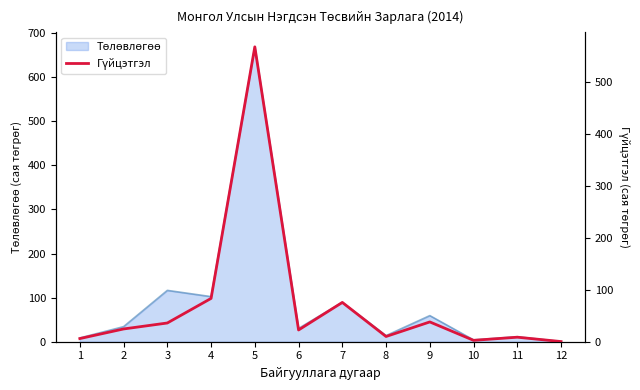

Where is the data nearest to the value 284?

4